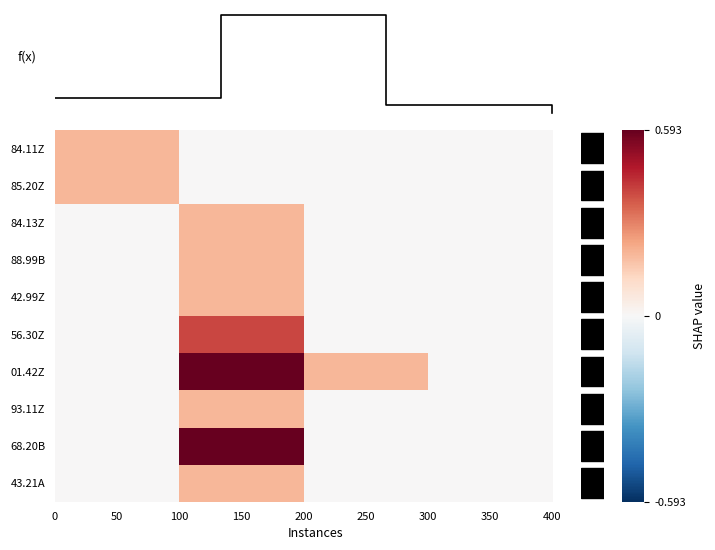

Which series has the widest spread of values?

01.42Z